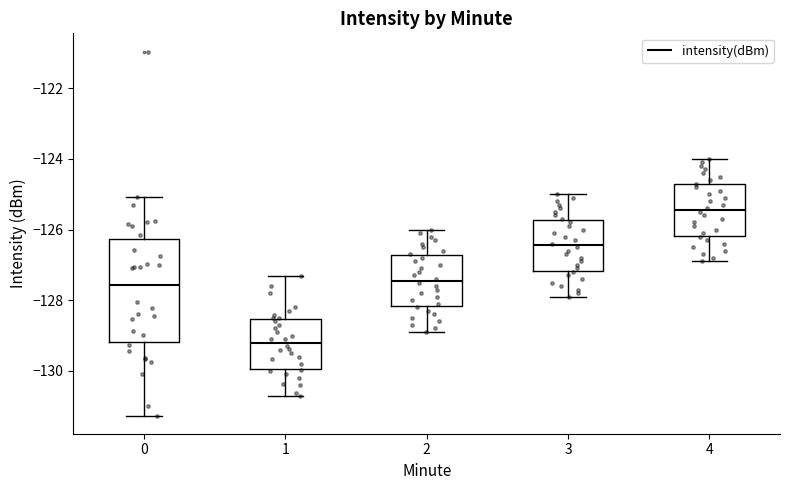

Reading left to right, read every box against the y-axis: the position of its median line, the range the box covers, and the ends of its whiskers. The values are not printed on the chart, so give them approximately, as read against the axis.

0: median -127.6, box -129.2 to -126.2, whiskers -131.2 to -125.0
1: median -129.2, box -130.0 to -128.6, whiskers -130.6 to -127.4
2: median -127.4, box -128.2 to -126.8, whiskers -128.8 to -126.0
3: median -126.4, box -127.2 to -125.8, whiskers -127.8 to -125.0
4: median -125.4, box -126.2 to -124.8, whiskers -126.8 to -124.0